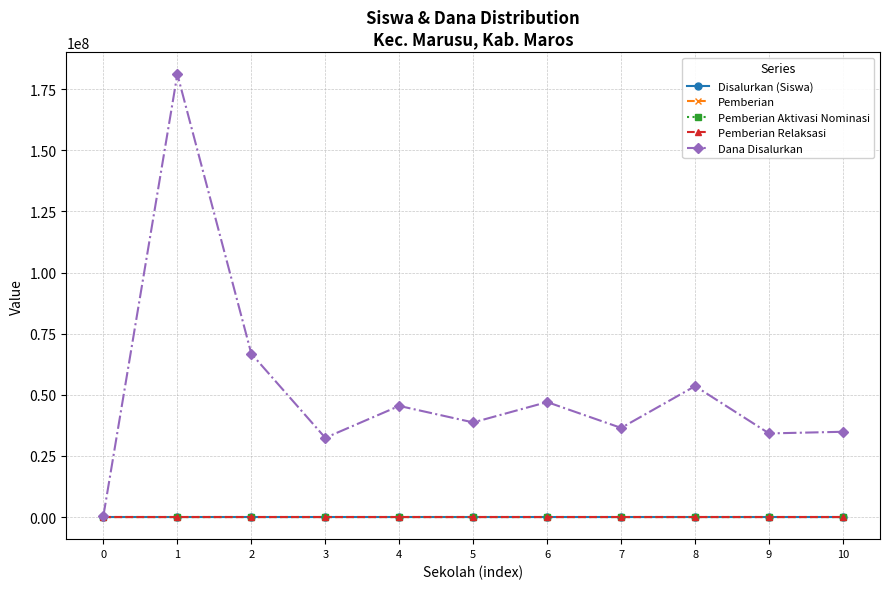

Which series has the largest range (max minus min)?

Dana Disalurkan